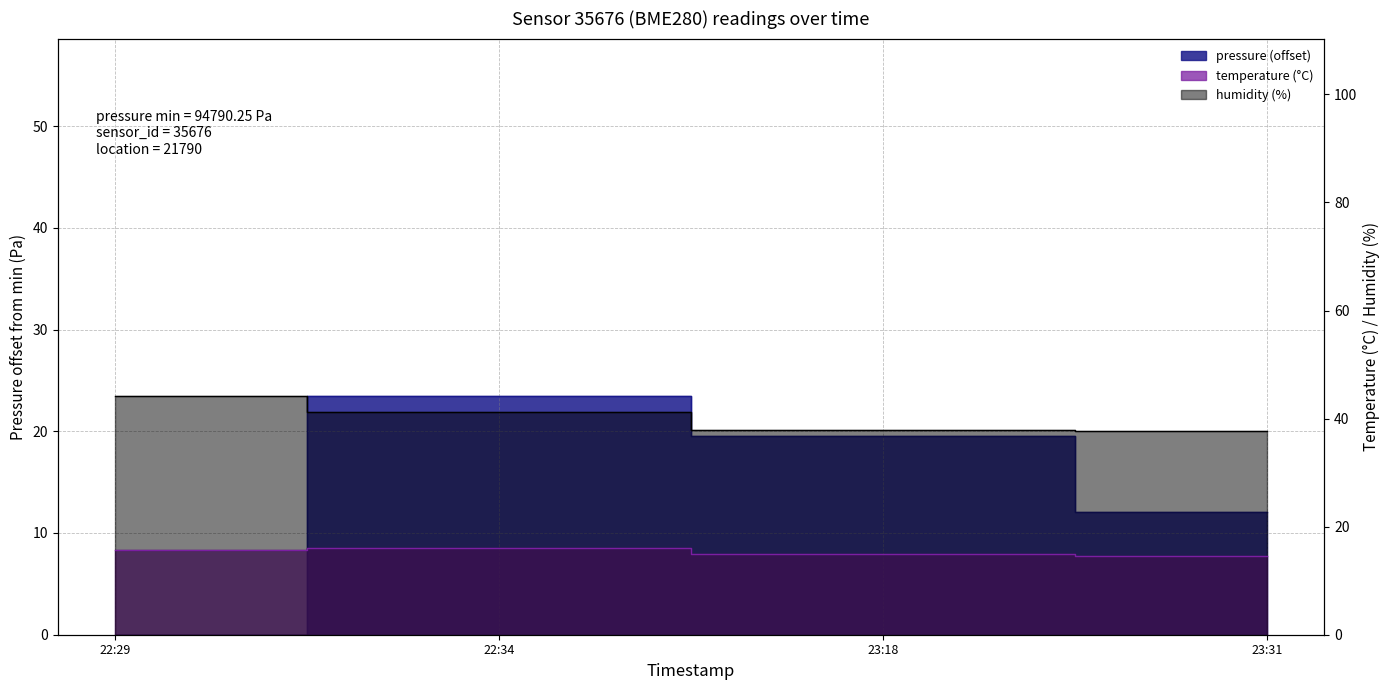

The value of temperature at 22:29 is 15.7. True or false?

True